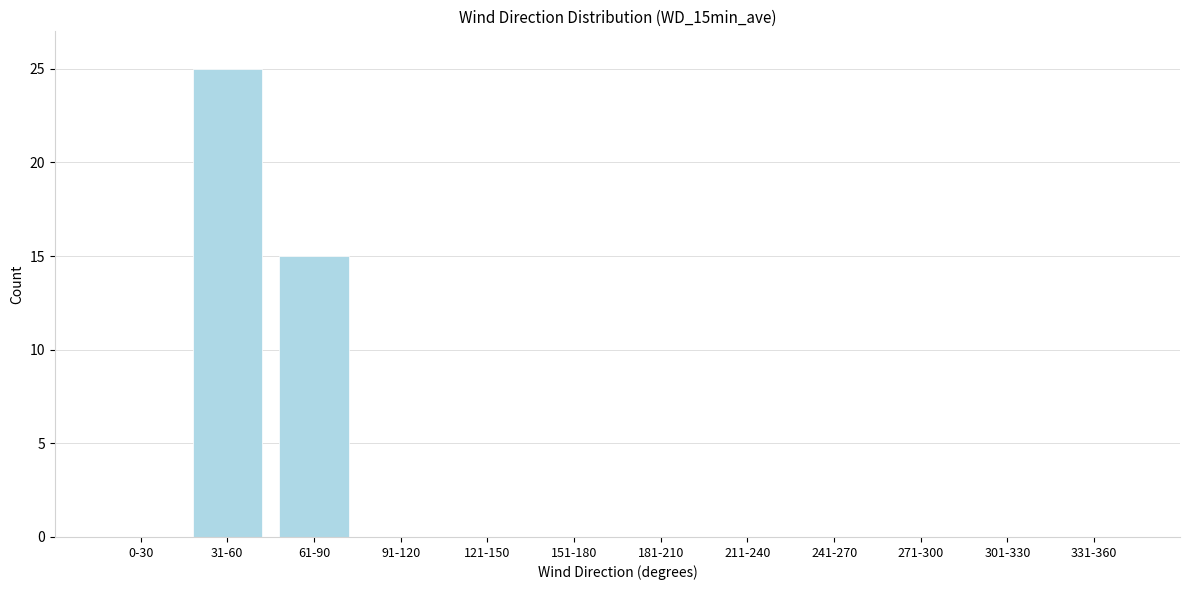

Reading left to right, extract all data points from this chart.

0-30=0	31-60=25	61-90=15	91-120=0	121-150=0	151-180=0	181-210=0	211-240=0	241-270=0	271-300=0	301-330=0	331-360=0